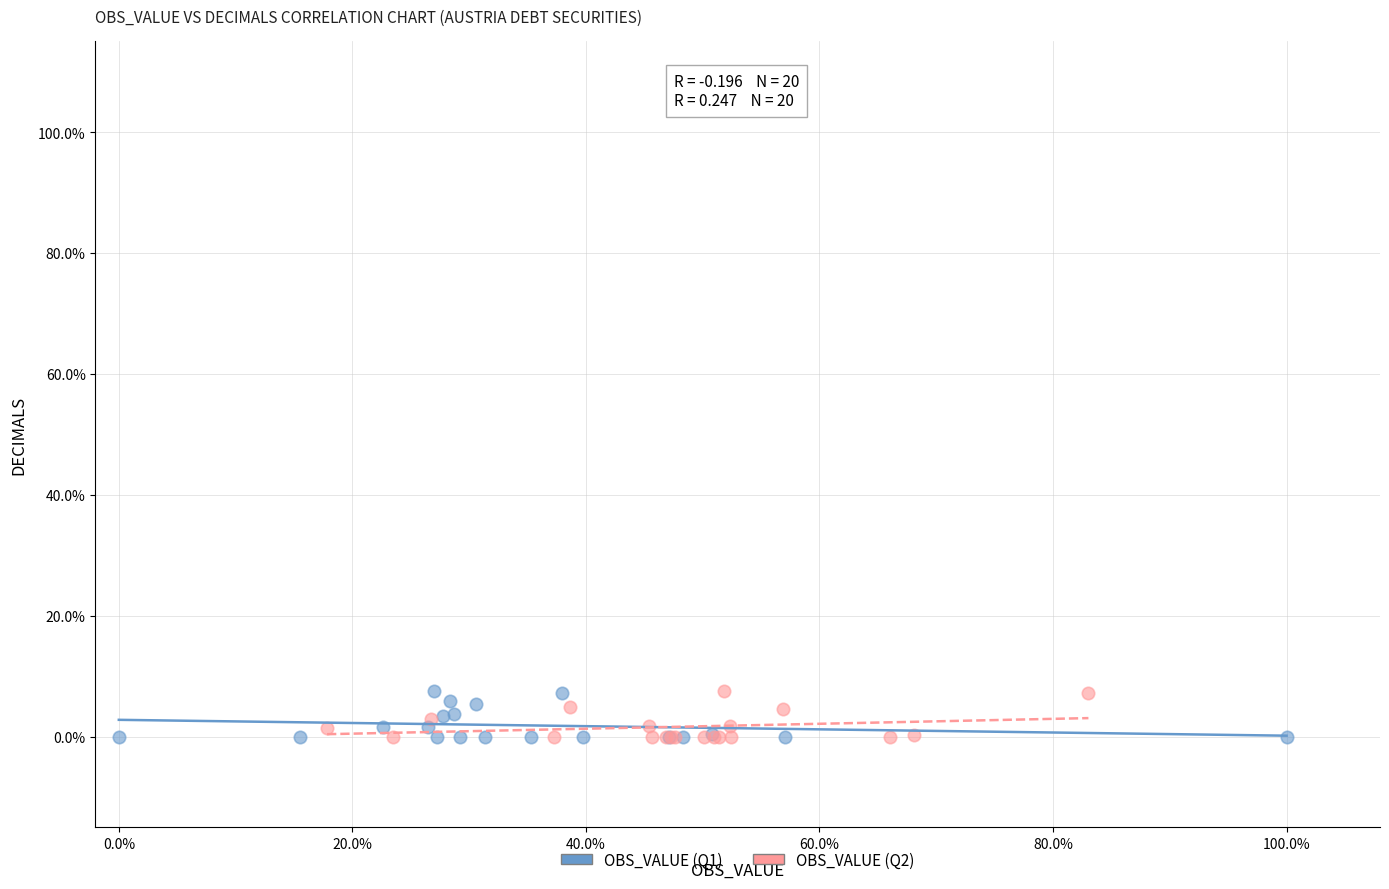

What are all the series names shown in the legend?

OBS_VALUE (Q1), OBS_VALUE (Q2)